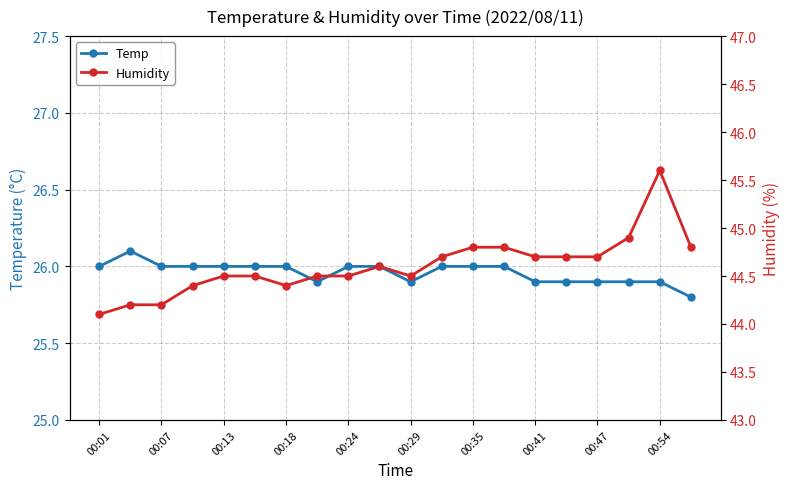

The value of Temp at 00:54 is 8.2. True or false?

False